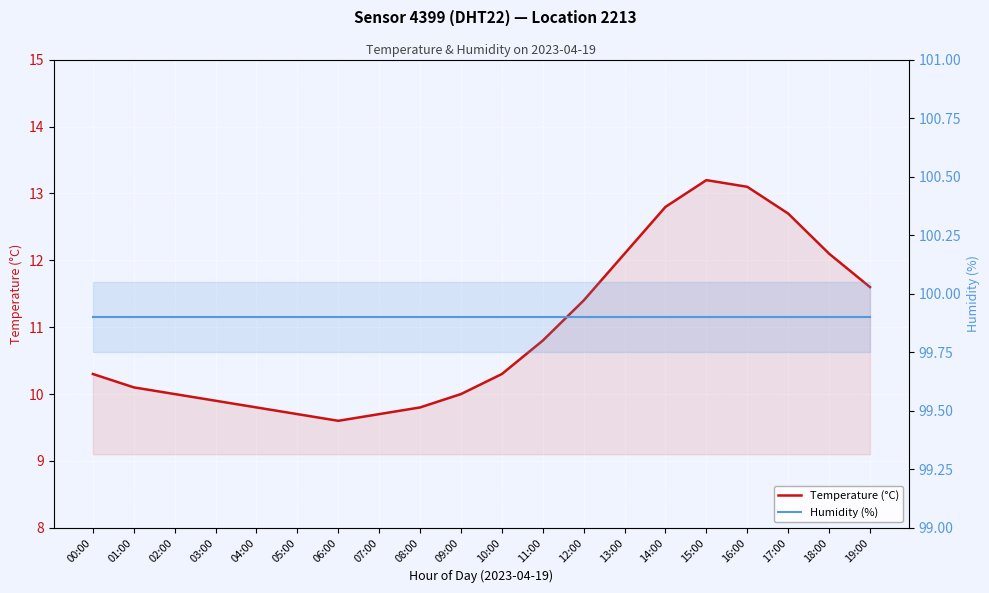

Is the value of Temperature (°C) at 13:00 greater than the value of Humidity (%) at 17:00?

No